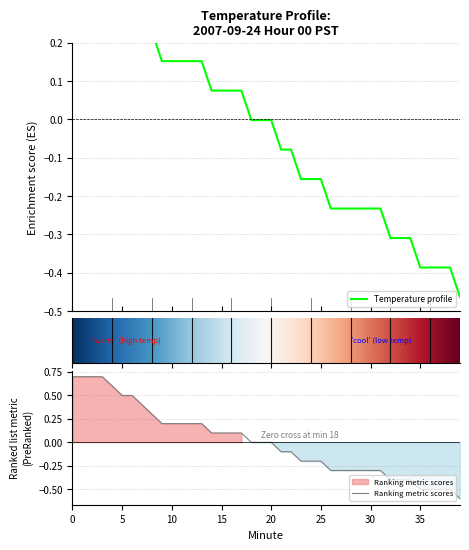

How many lines are shown in the chart?

1